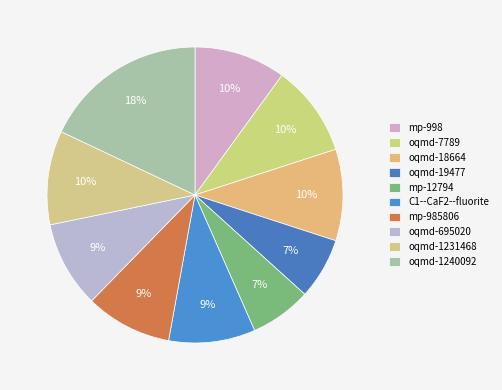

True or false: oqmd-18664 accounts for 10% of the total.

True